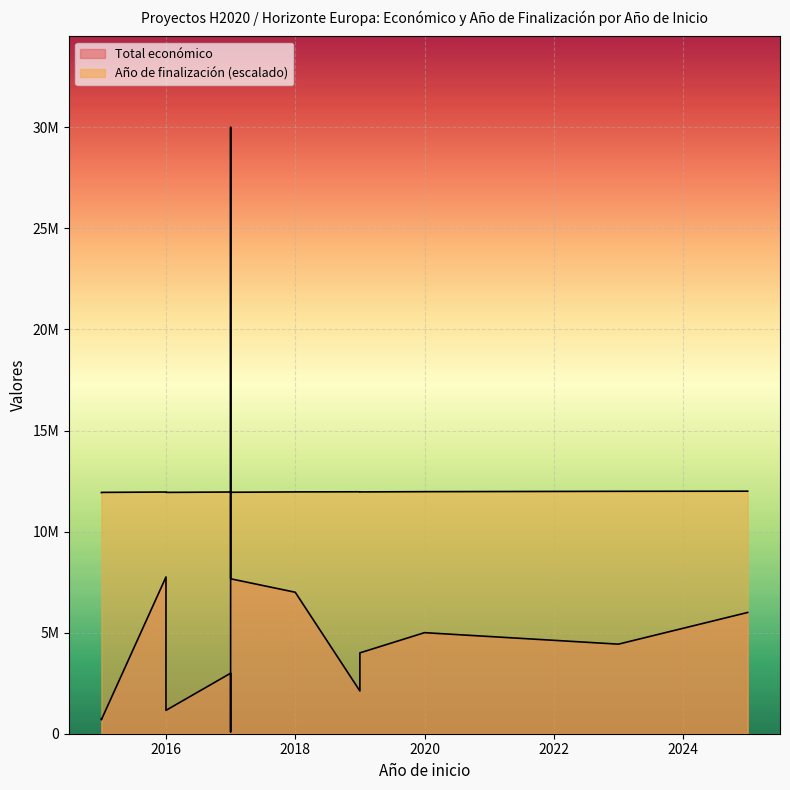

Rank the series by their maximum value, from highest to lowest.

Total económico, Año de finalización